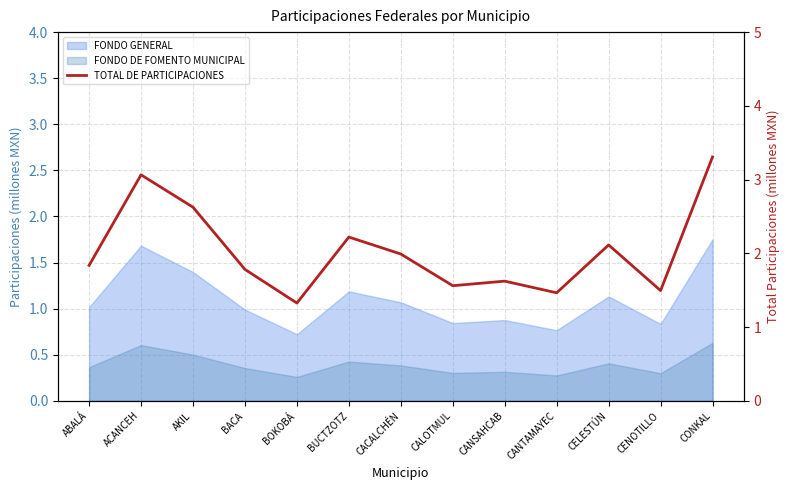

Is it true that the value at CELESTÚN is 1.0?

False